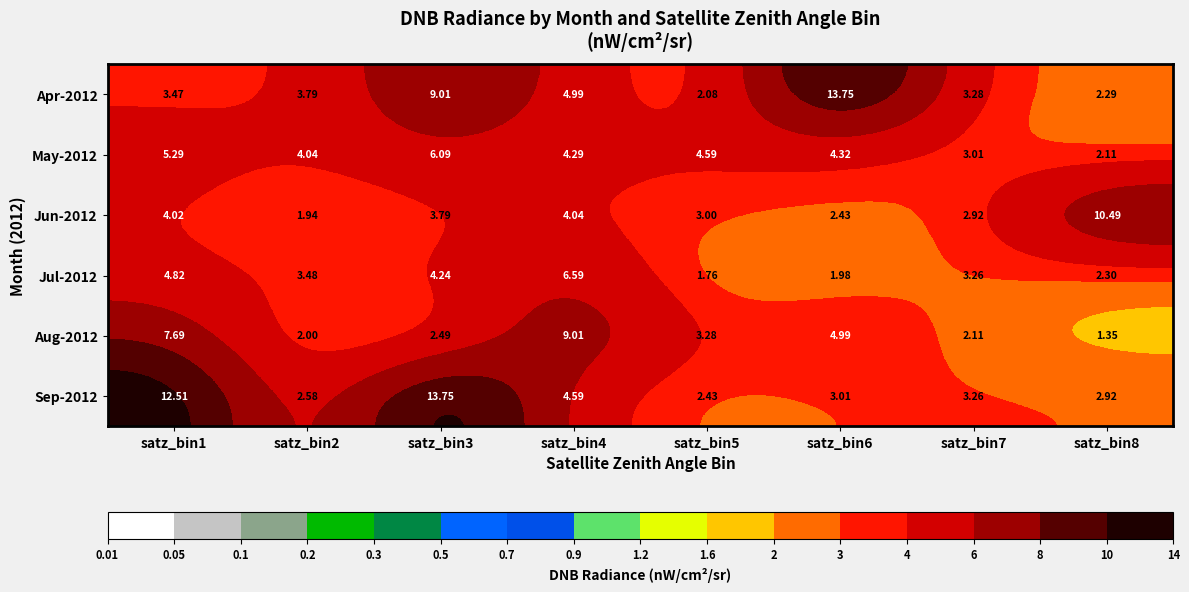

Is the value of Aug-2012 at satz_bin7 greater than the value of Apr-2012 at satz_bin5?

Yes